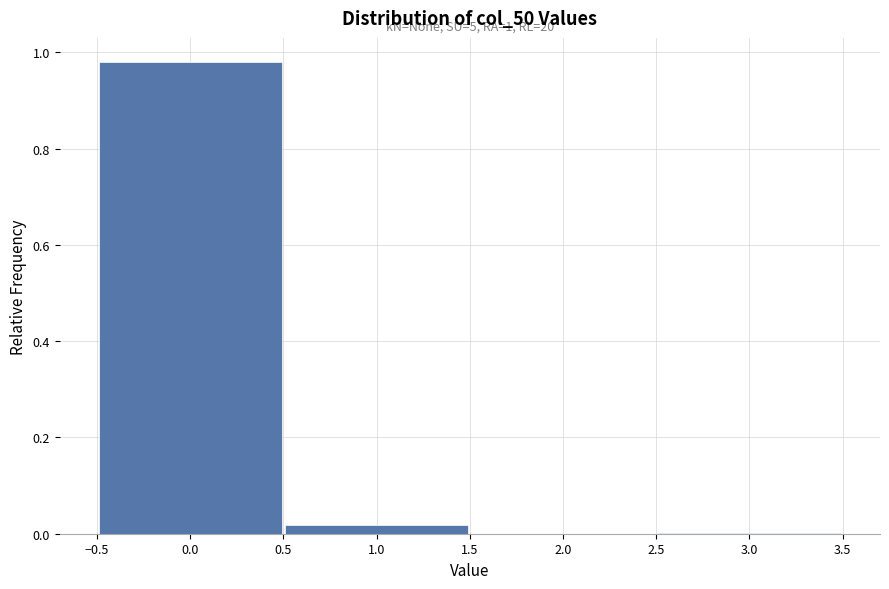

Over which range of the x-axis is the bar tallest?

-0.5 to 0.5